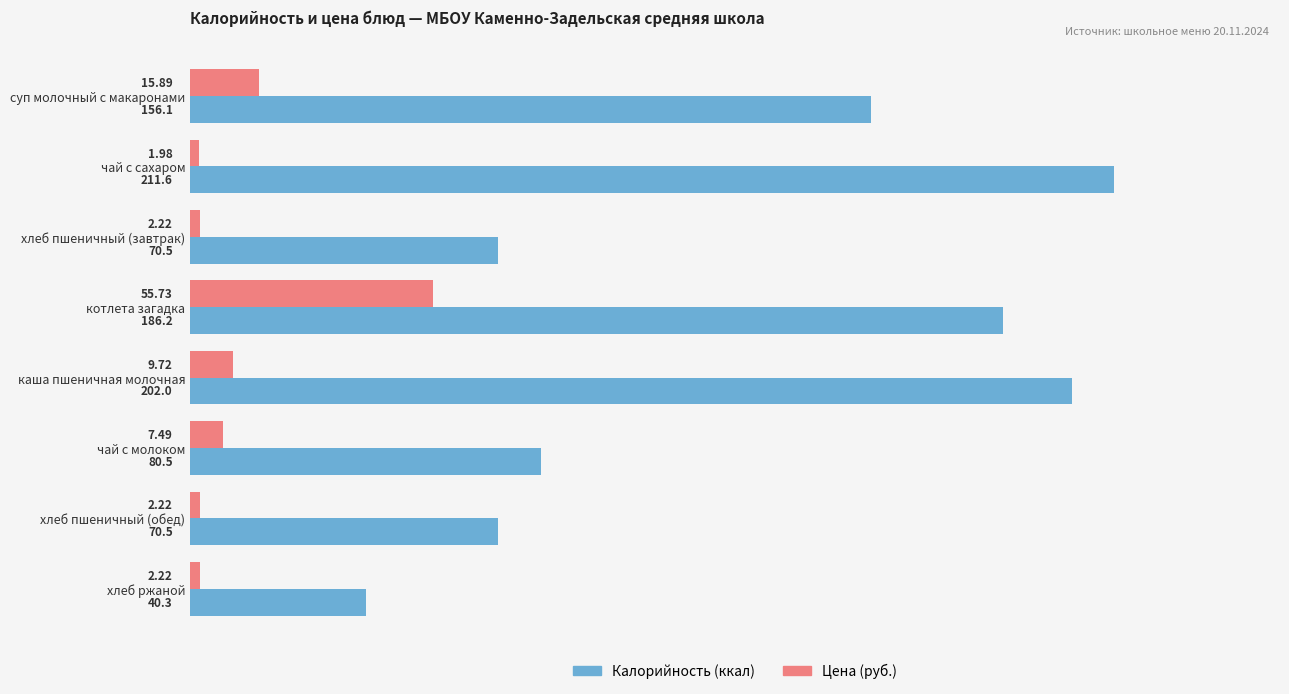

Which series has the largest range (max minus min)?

Калорийность (ккал)